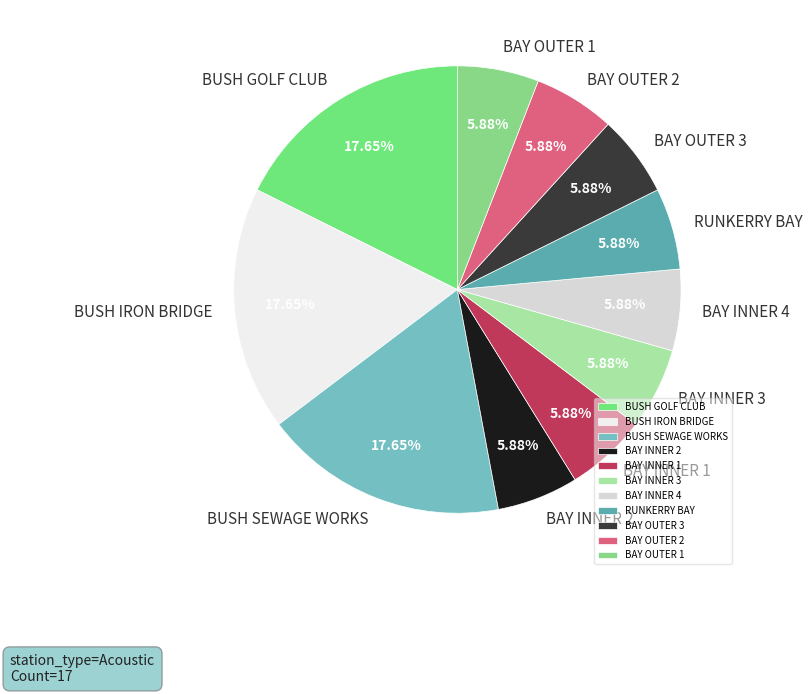

The BUSH SEWAGE WORKS slice represents 1% of the pie. True or false?

False